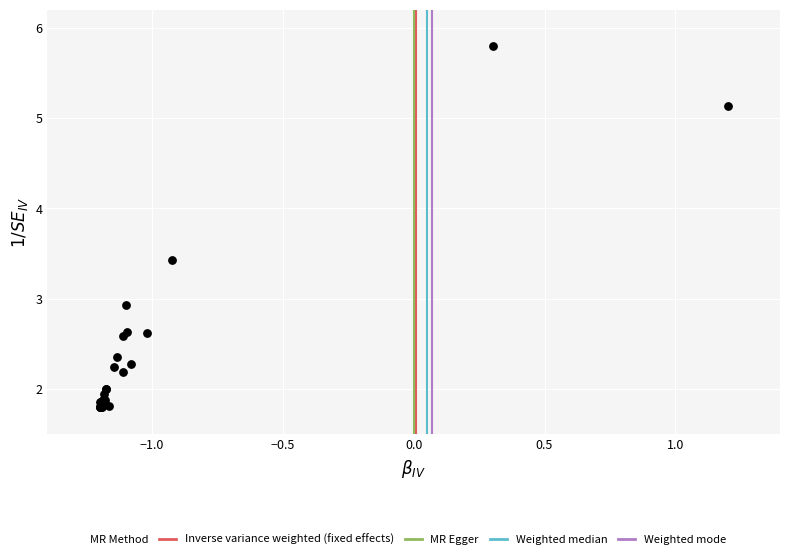

What Y value in the scatter plot is closest to 3?

2.9